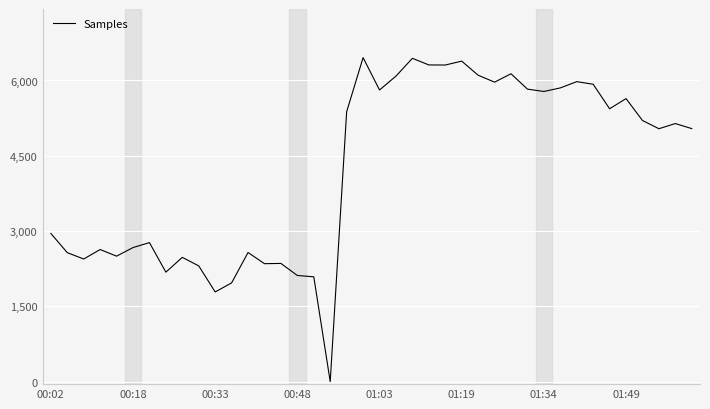

Does the chart display data point markers on the line(s)?

No